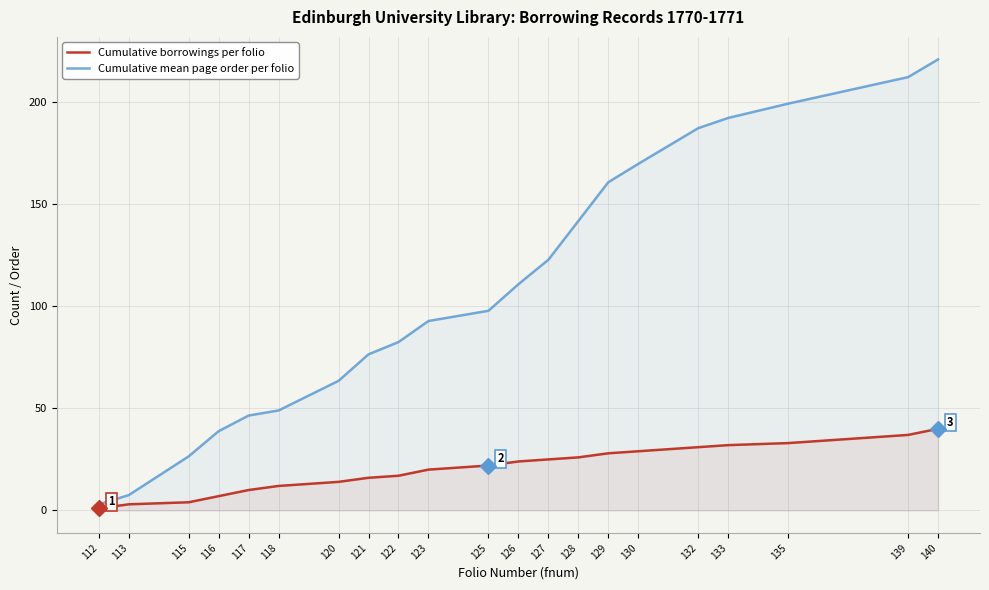

How many lines are shown in the chart?

2